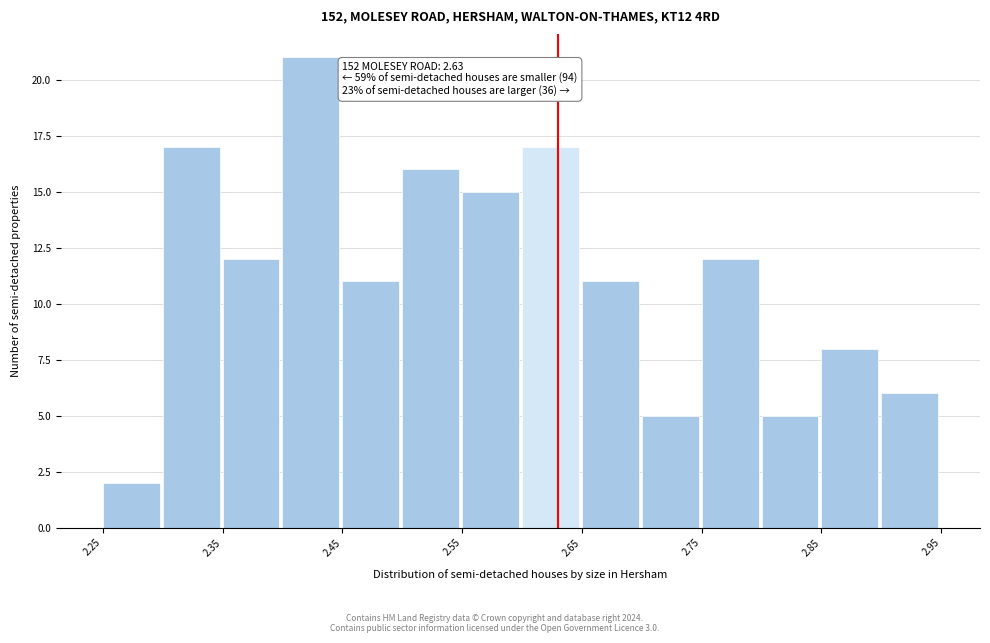

Over which range of the x-axis is the bar tallest?

2.40 to 2.45